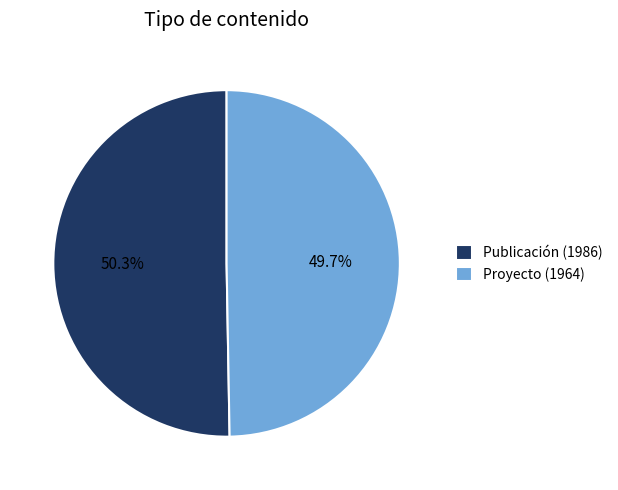

The Publicación (1986) slice represents 43% of the pie. True or false?

False